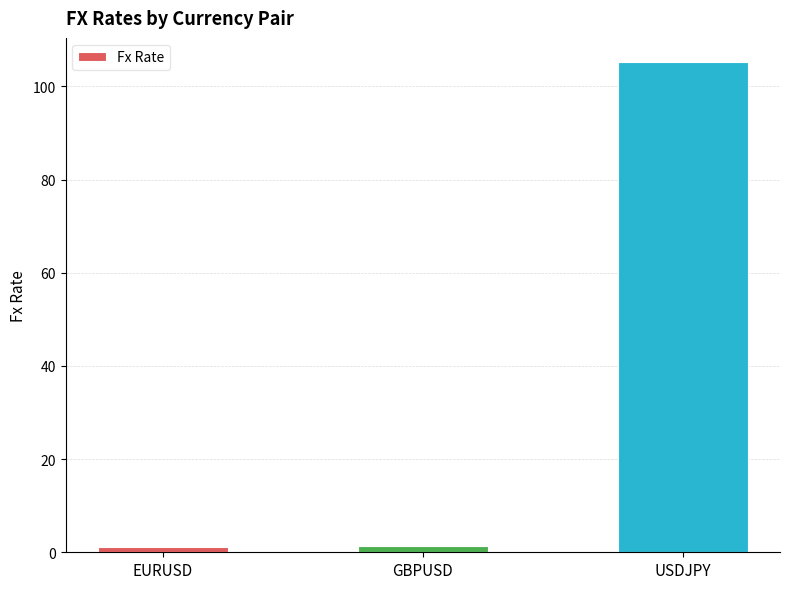

At which category does the chart reach its peak across all series?

USDJPY